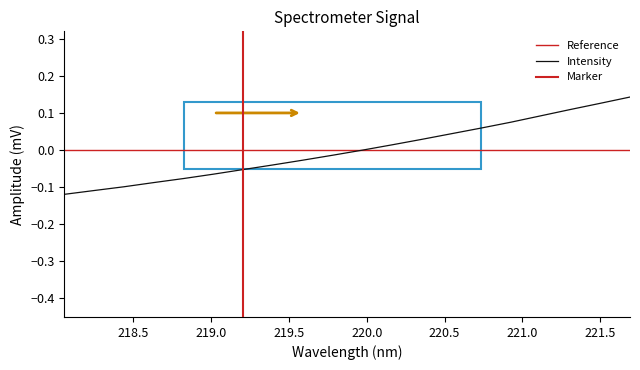

Does the chart display data point markers on the line(s)?

No